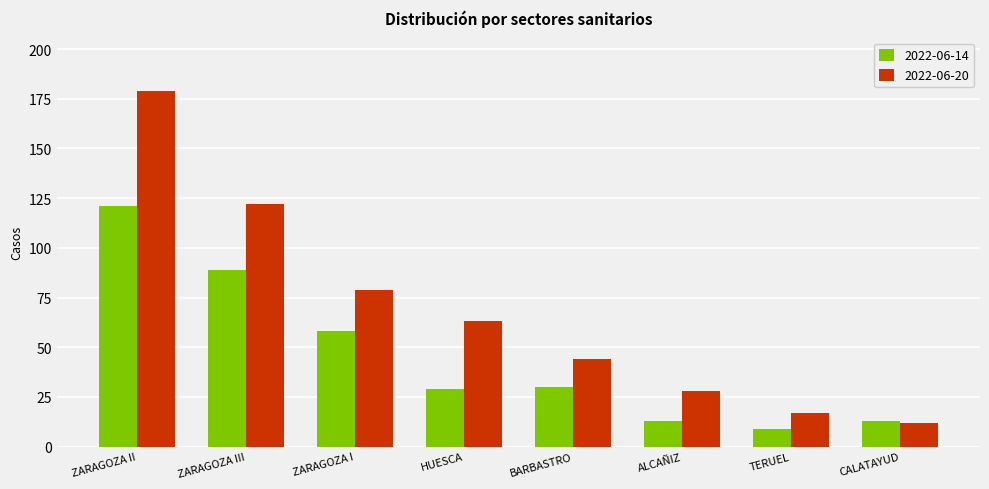

What is the label of the 6th bar from the left?

ALCAÑIZ